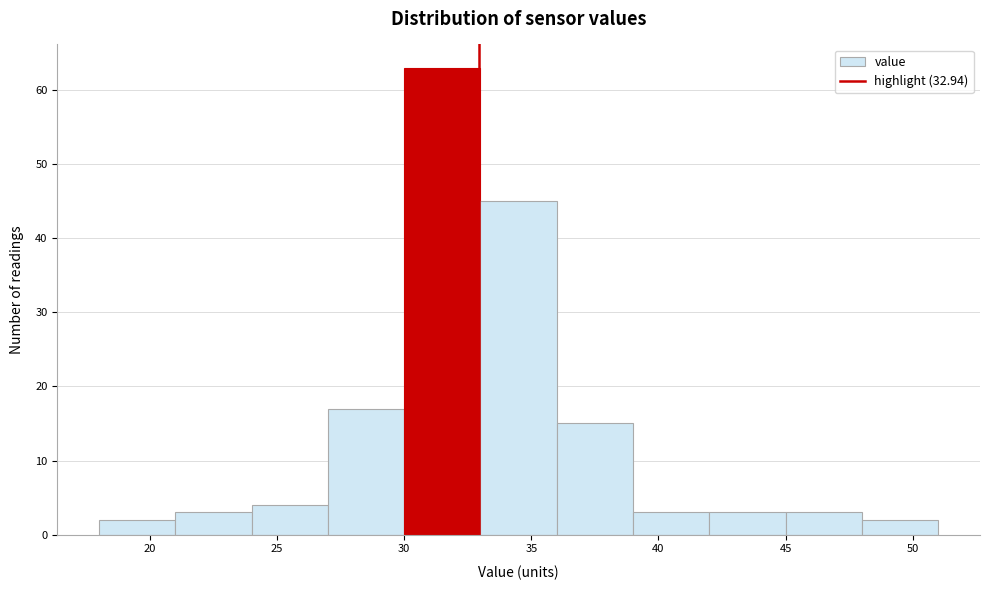

Reading left to right, list every bar in this chart as the range it spans on the x-axis followed by its height. The values are not printed on the chart, so give them approximately, as read against the axis.

18 to 21: 2
21 to 24: 3
24 to 27: 4
27 to 30: 17
30 to 33: 63
33 to 36: 45
36 to 39: 15
39 to 42: 3
42 to 45: 3
45 to 48: 3
48 to 51: 2